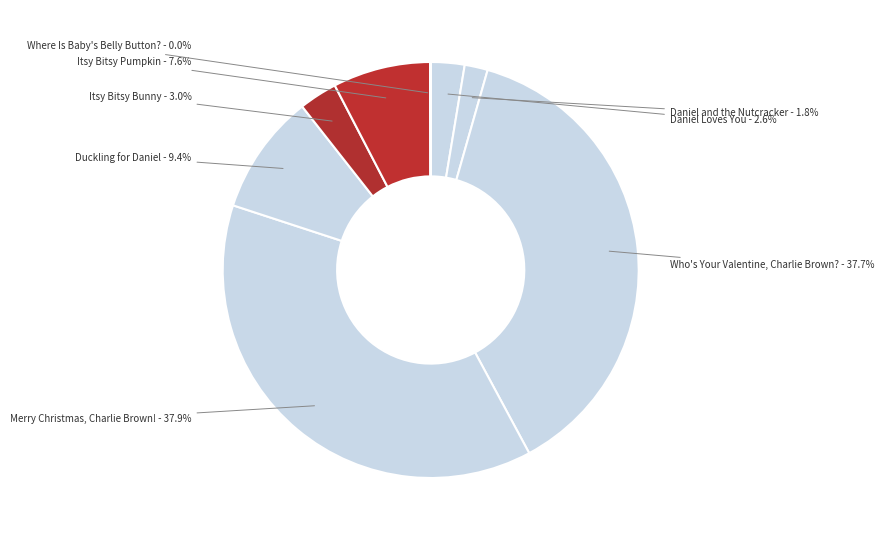

Which has a higher value, Merry Christmas, Charlie Brown! or Itsy Bitsy Bunny?

Merry Christmas, Charlie Brown!